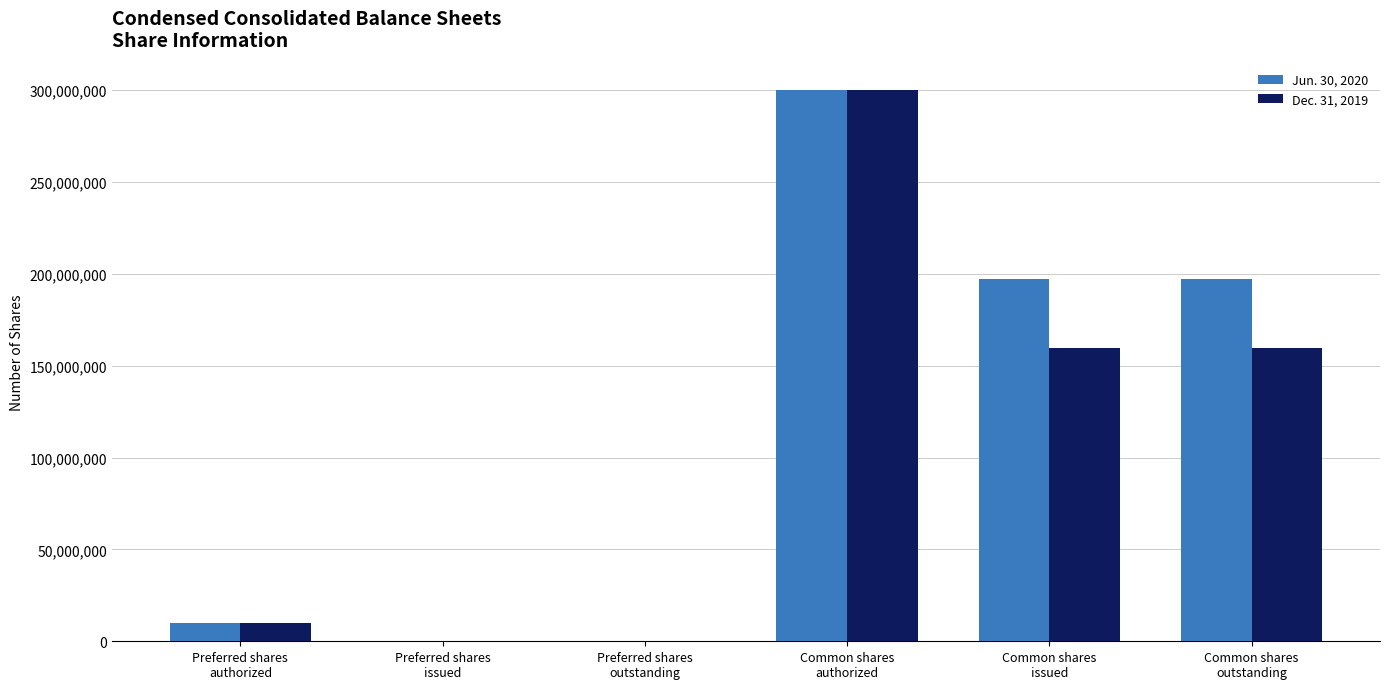

At which label does Jun. 30, 2020 first exceed 197008562?

Common shares
authorized